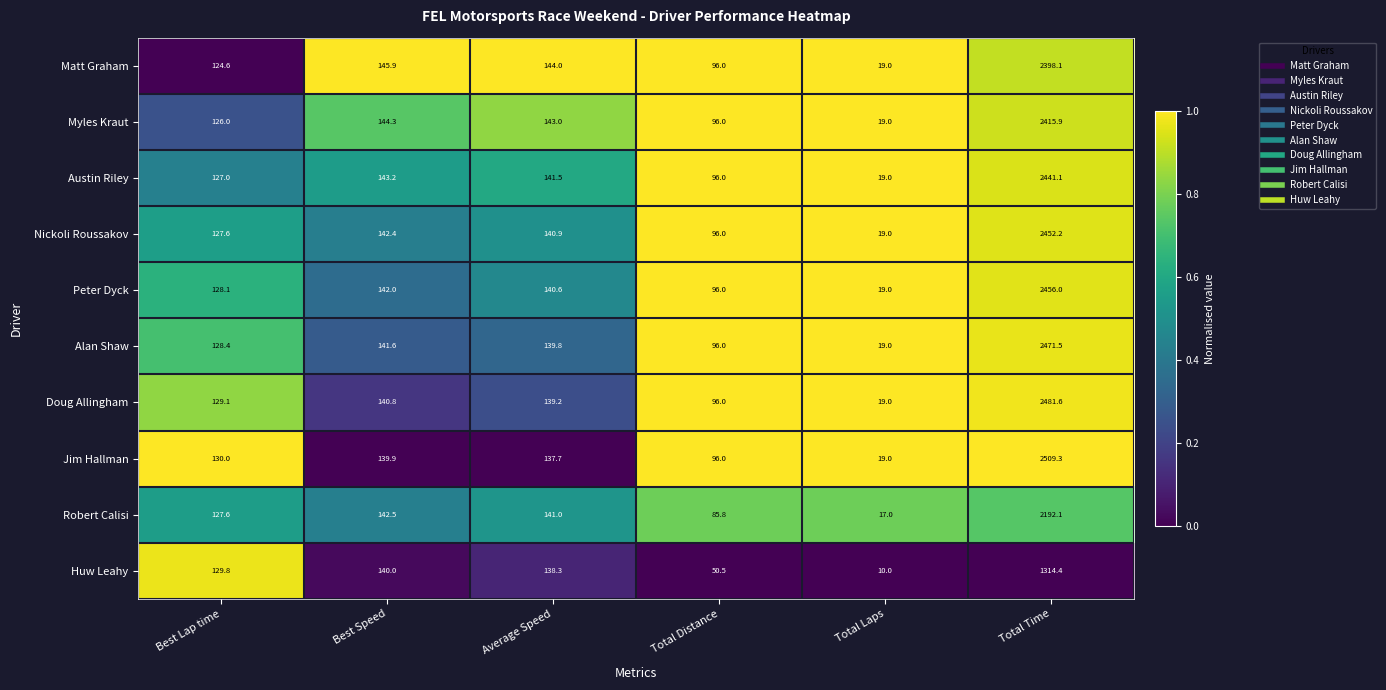

At which label does Alan Shaw reach its peak?

Total Time